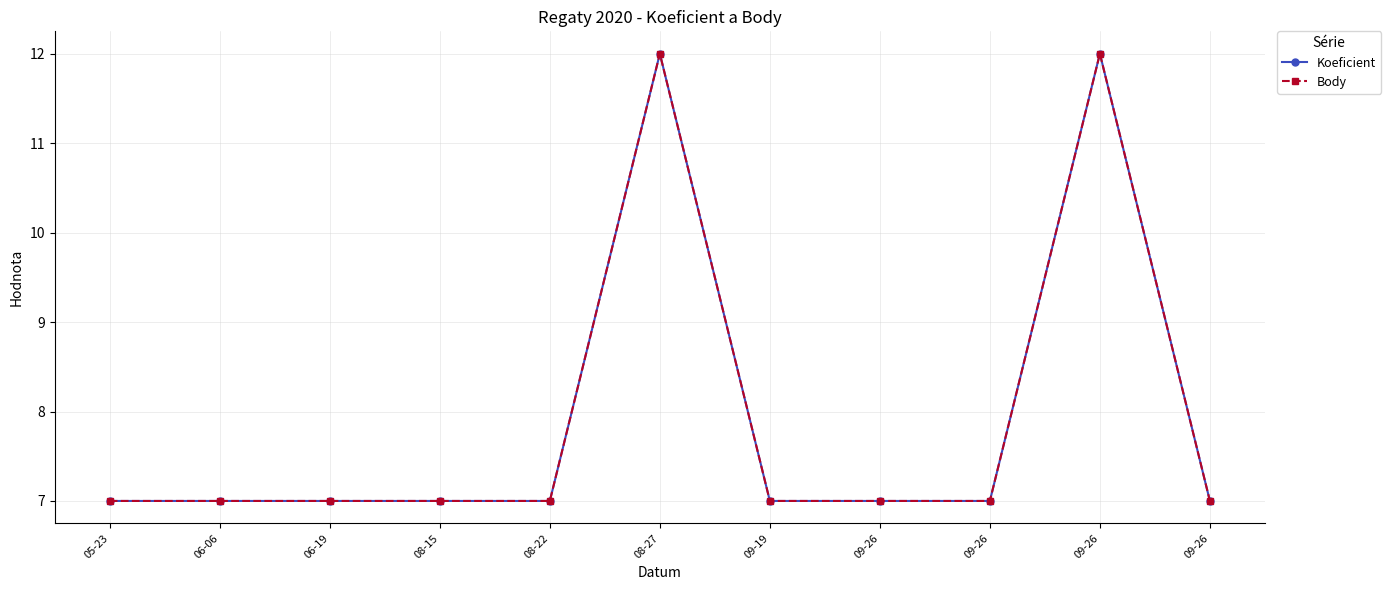

Is this an area chart (filled region under the line)?

No